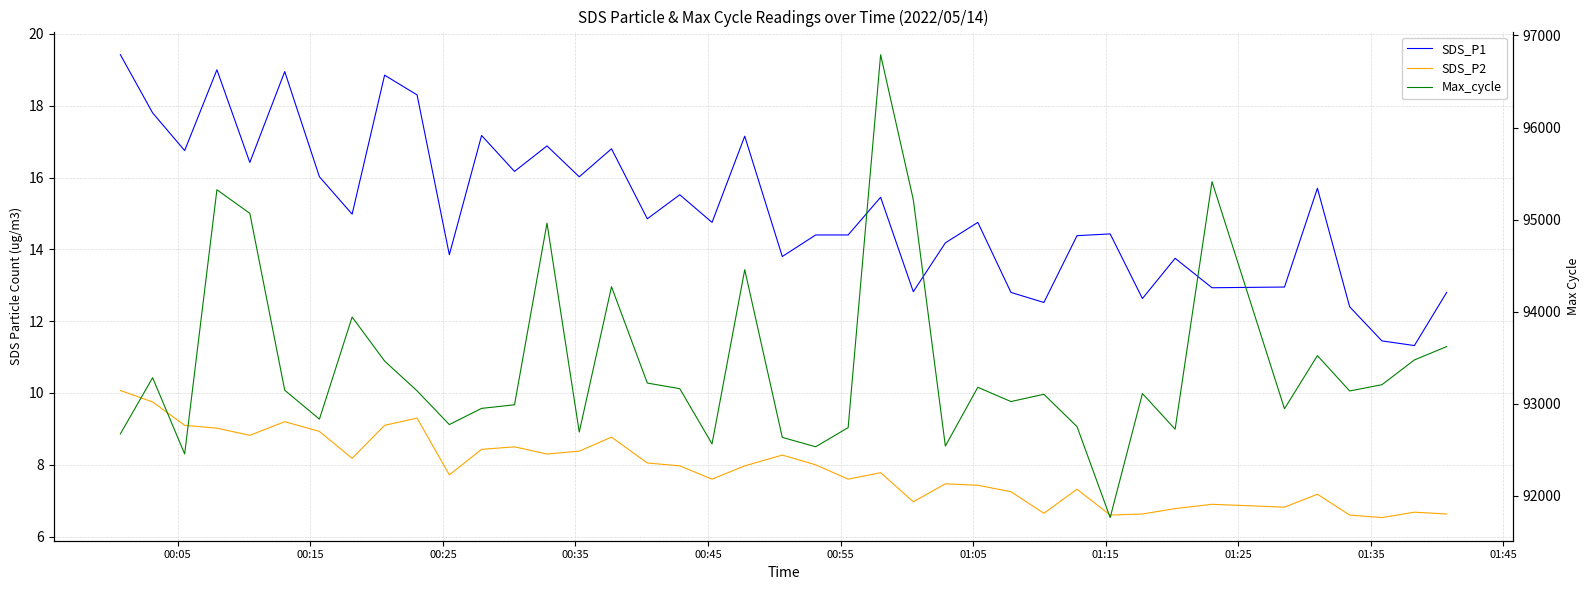

What is the maximum value for SDS_P1?

19.4